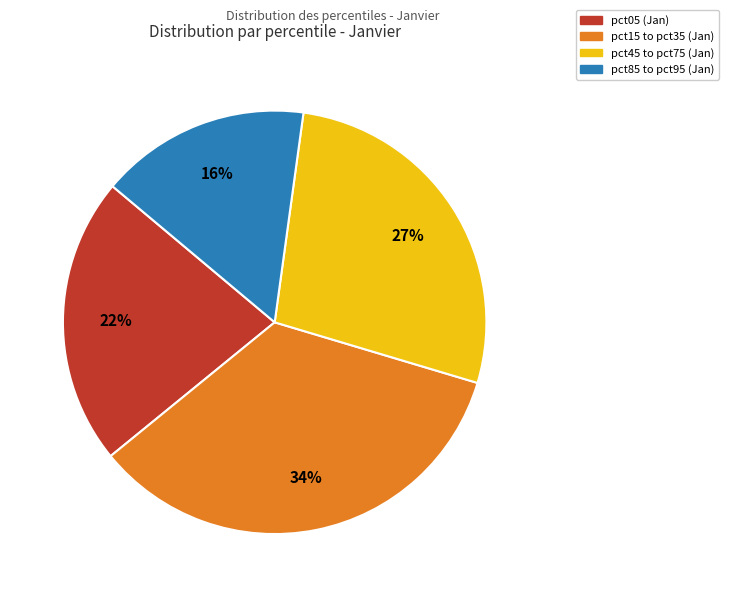

To the nearest percent, what is the difference between the largest and smallest slice percentages?

18%